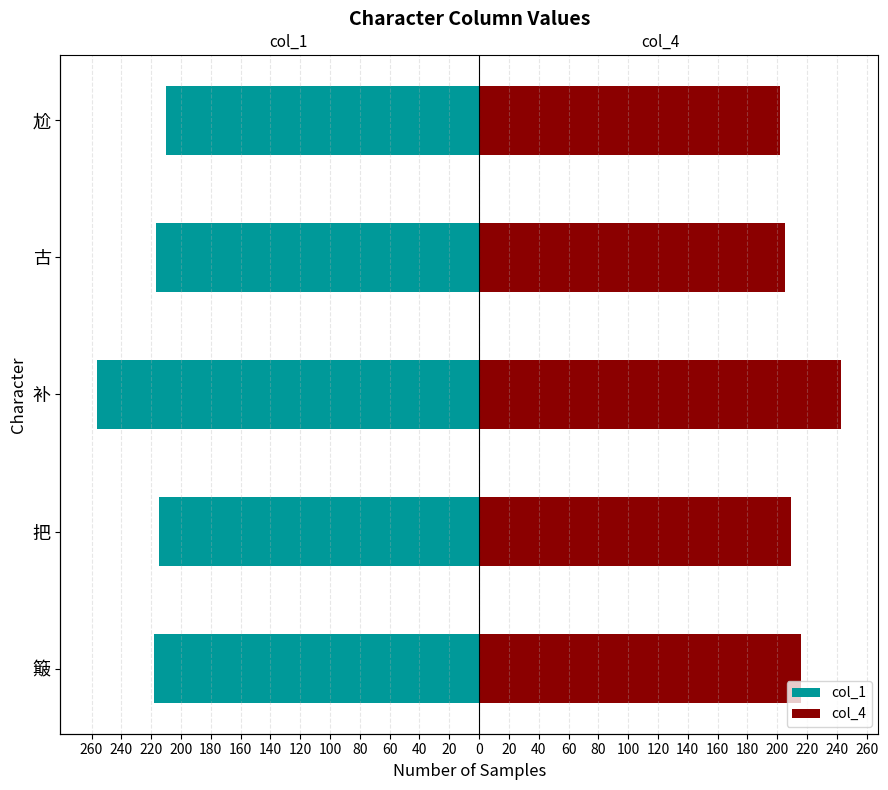

What is the difference between the maximum and second lowest values in the col_4 series?

38